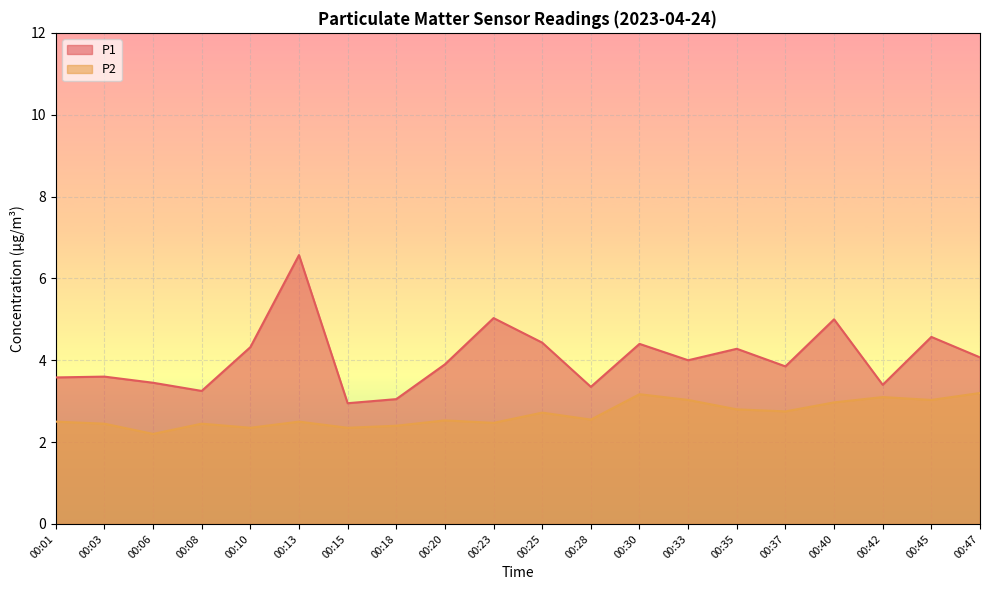

At which category does P2 reach its first local valley?

00:06